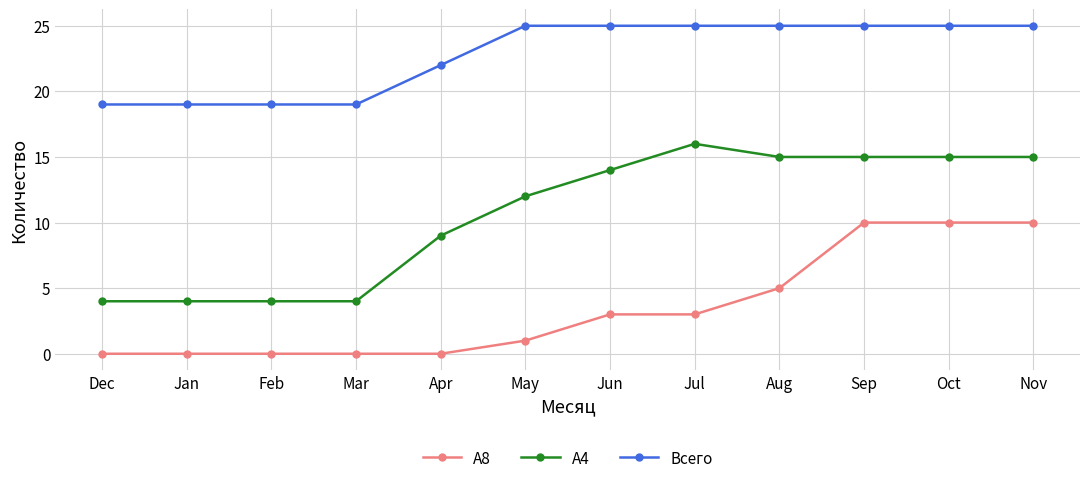

The Всего series shows 43 at Jul. True or false?

False